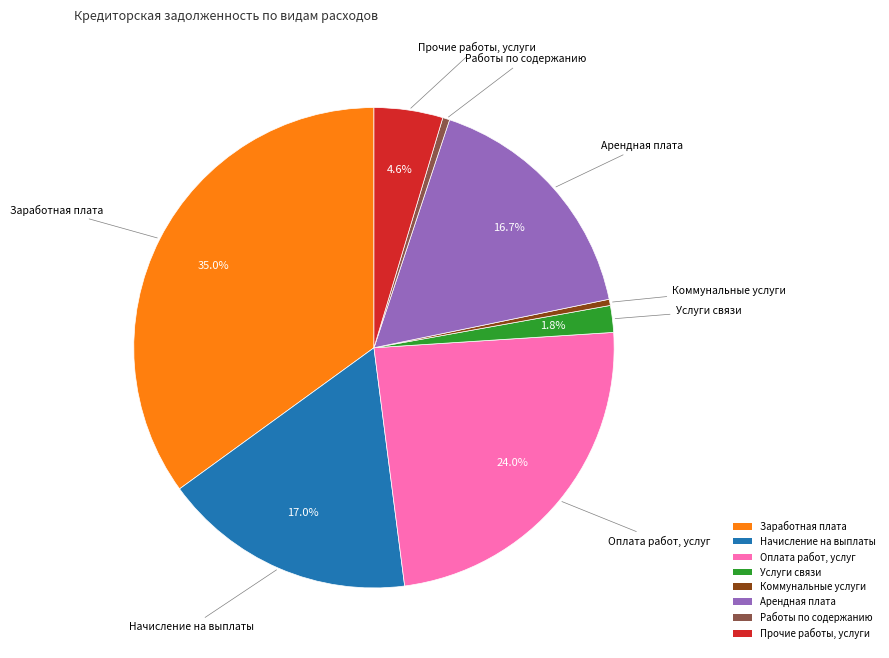

Is it true that Арендная плата is 24% of the pie?

False